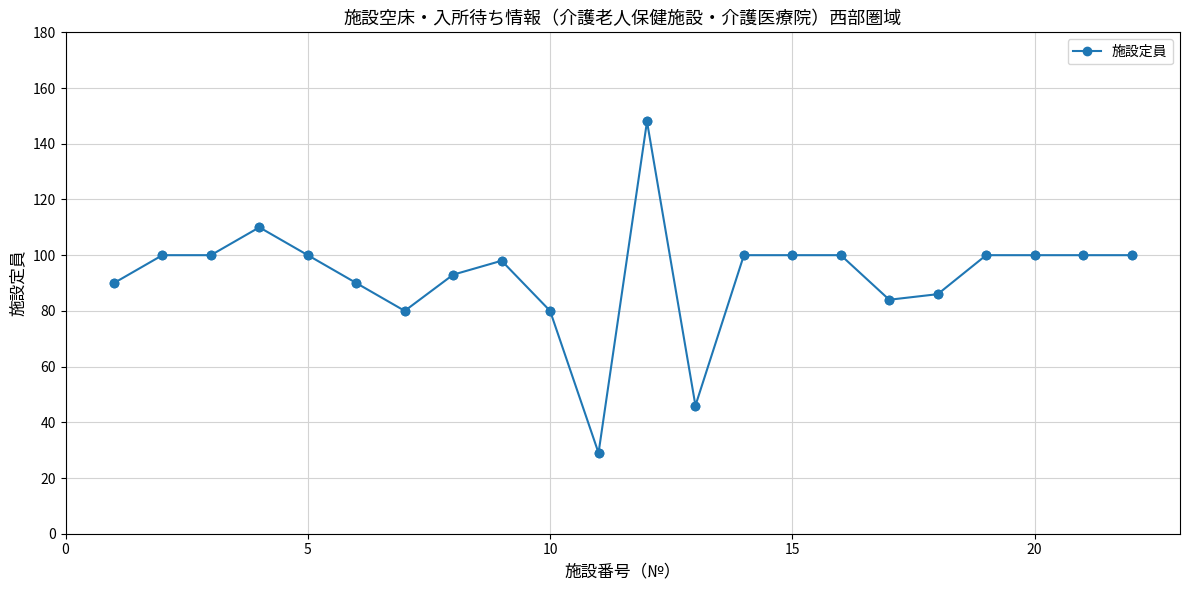

What is the sum of all values?

2034